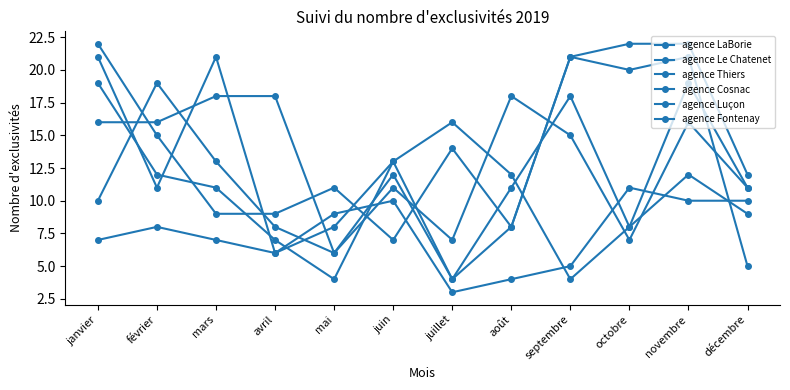

True or false: agence Luçon has a value of 21 at mars.

False